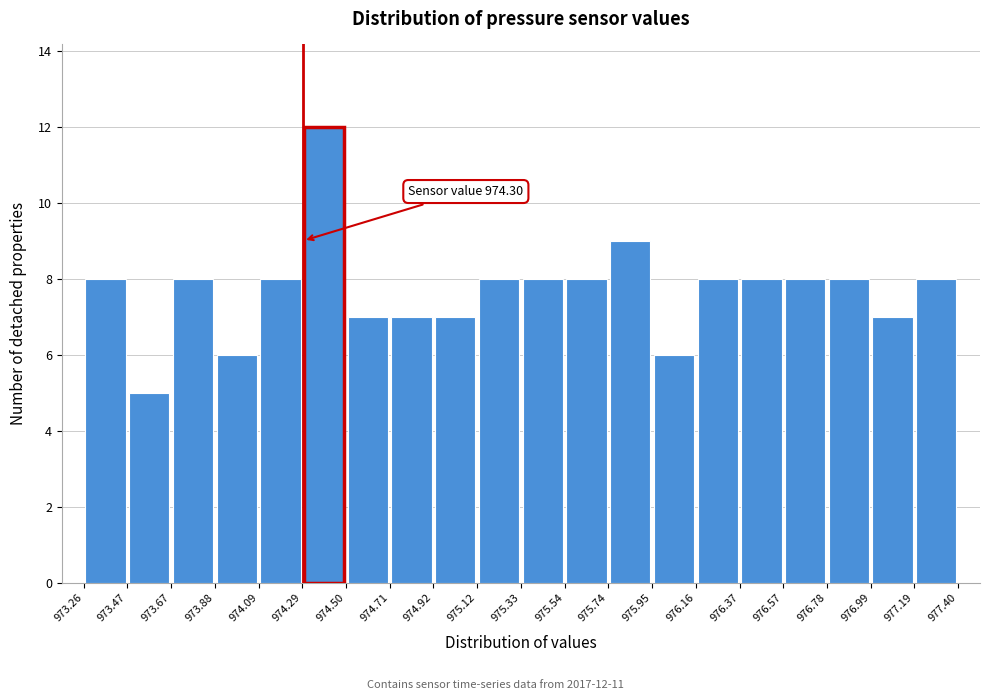

Which range on the x-axis has the tallest bar?

974.29 to 974.50